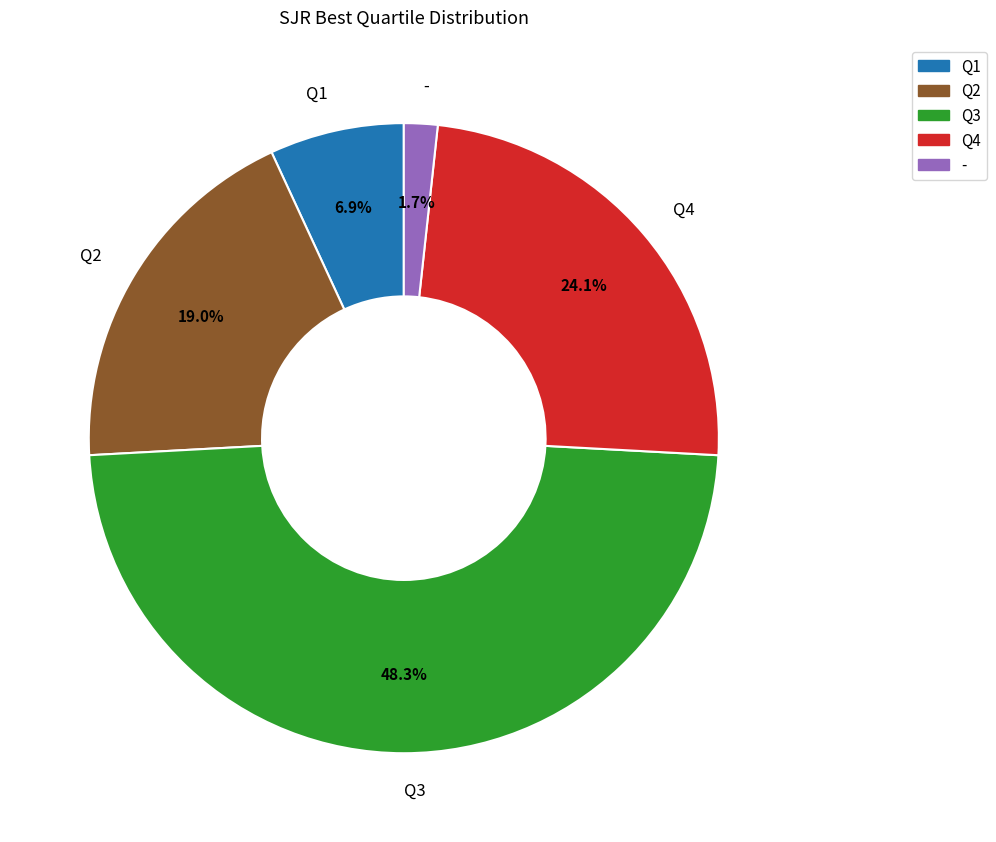

Rank the categories by value from lowest to highest.

-, Q1, Q2, Q4, Q3